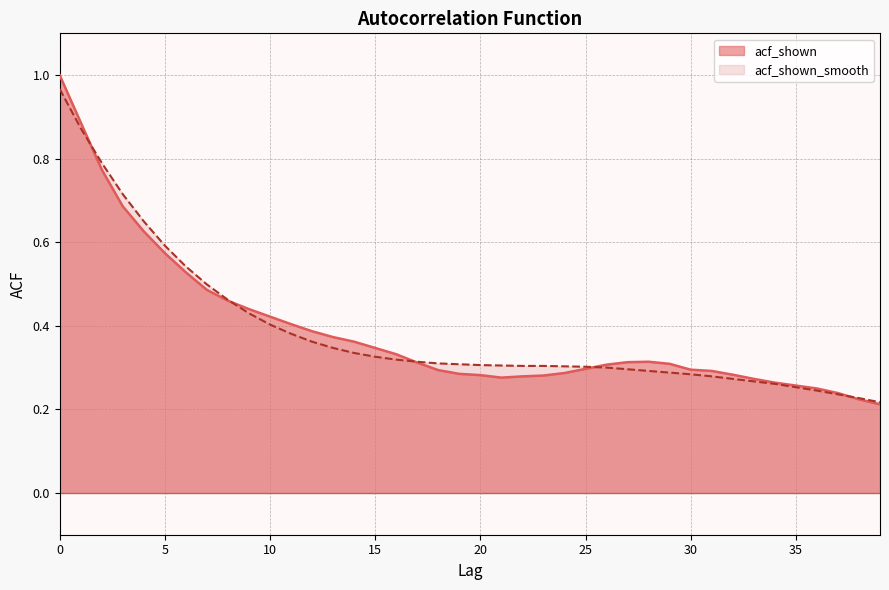

Which label corresponds to the smallest value in the chart?

39